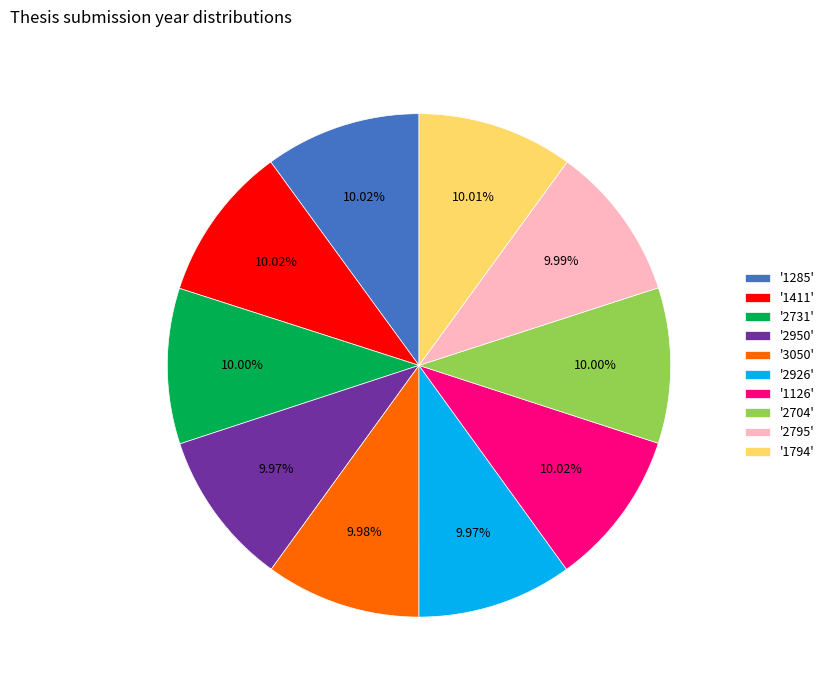

Approximately how many times larger is the value at '1285' compared to '1411'?

1.0